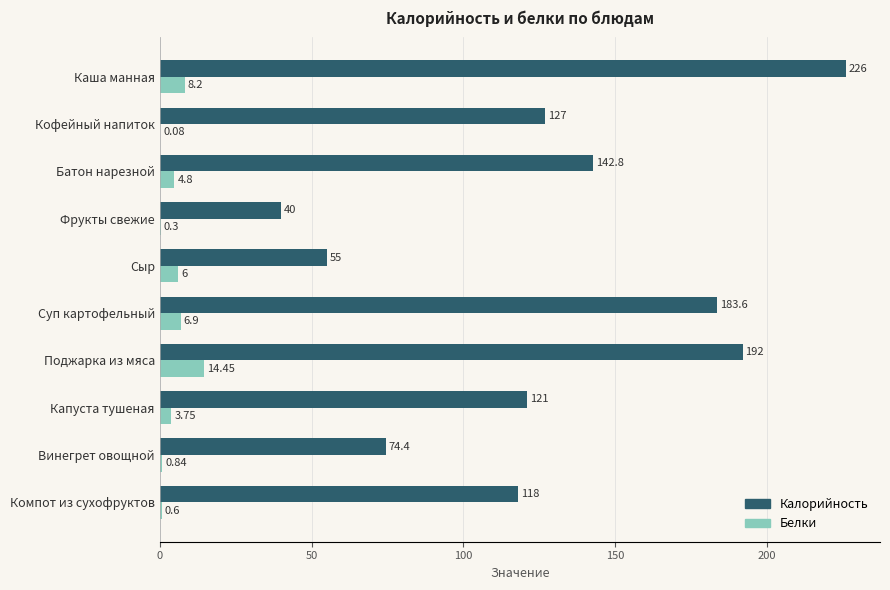

At which category is the sum across all series the highest?

Каша манная